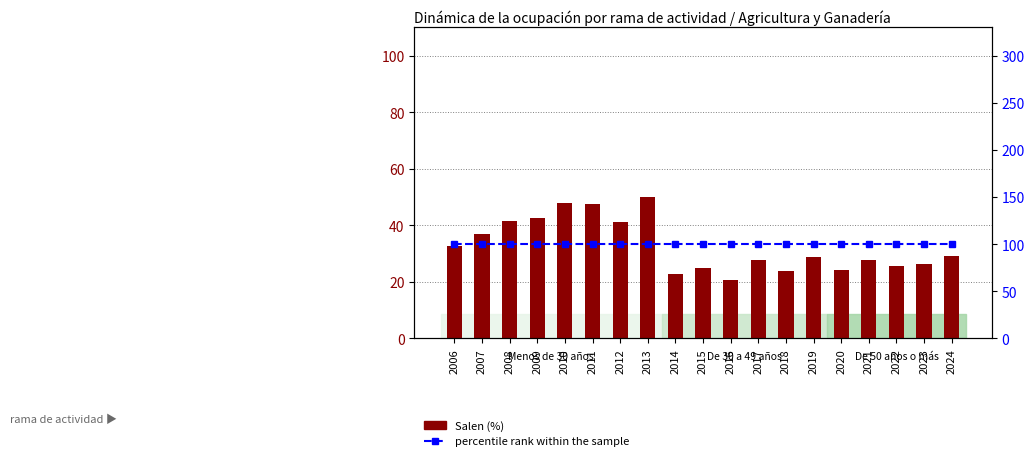

What is the total value across all series at 2007?

137.0